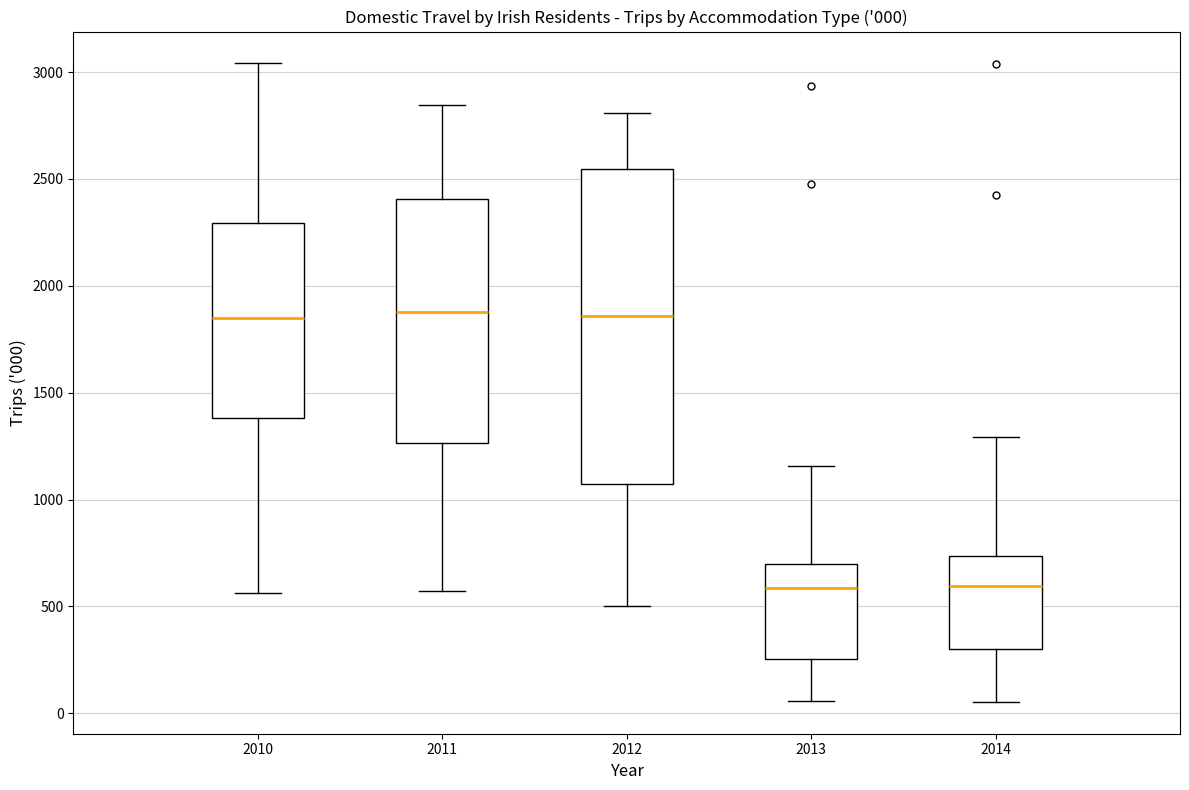

Which box is the tallest, from its lower edge to its upper edge?

2012